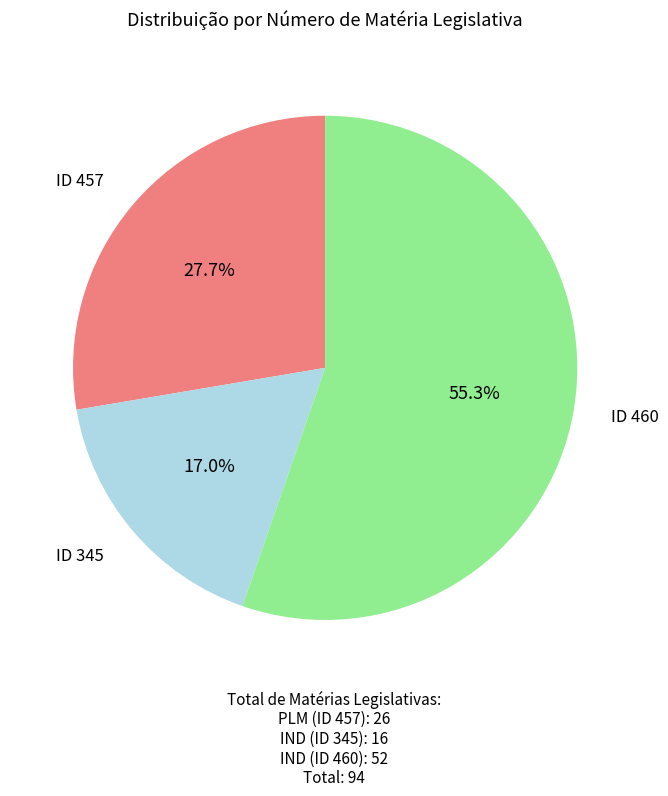

Is there any slice that represents more than half of the pie?

Yes